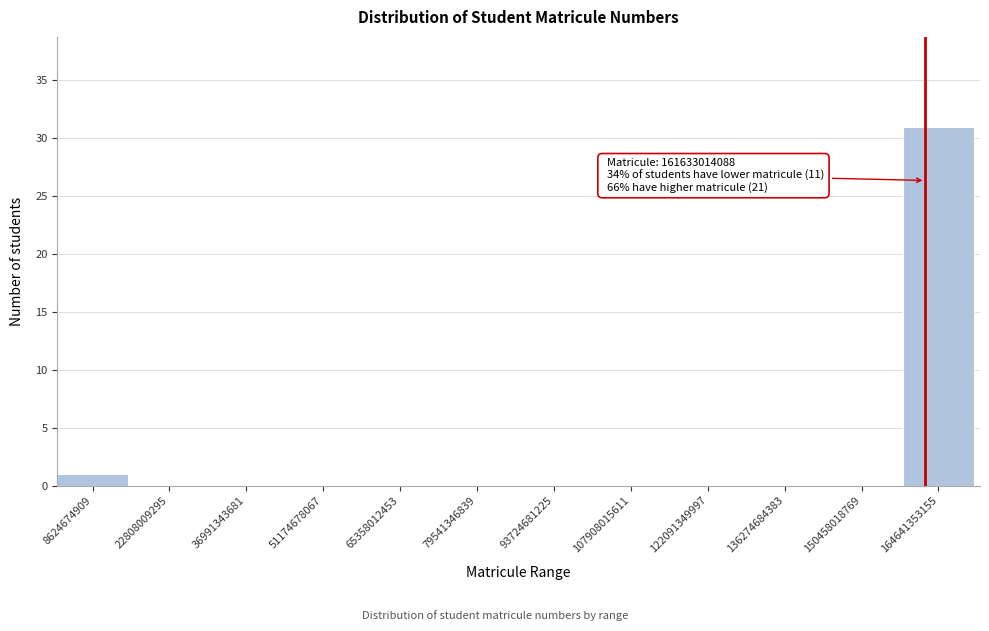

Over which range of the x-axis is the bar tallest?

158000000000 to 172000000000